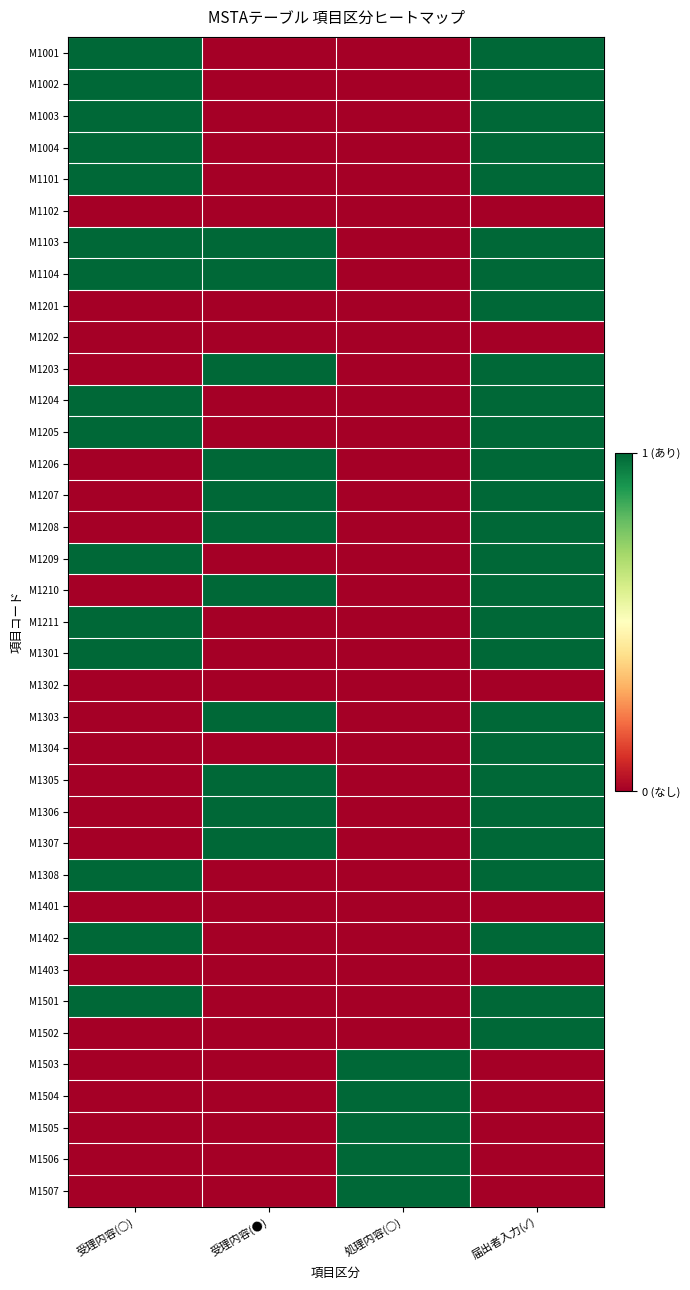

Which series changed the most between 処理内容(○) and 届出者入力(✓)?

M1001